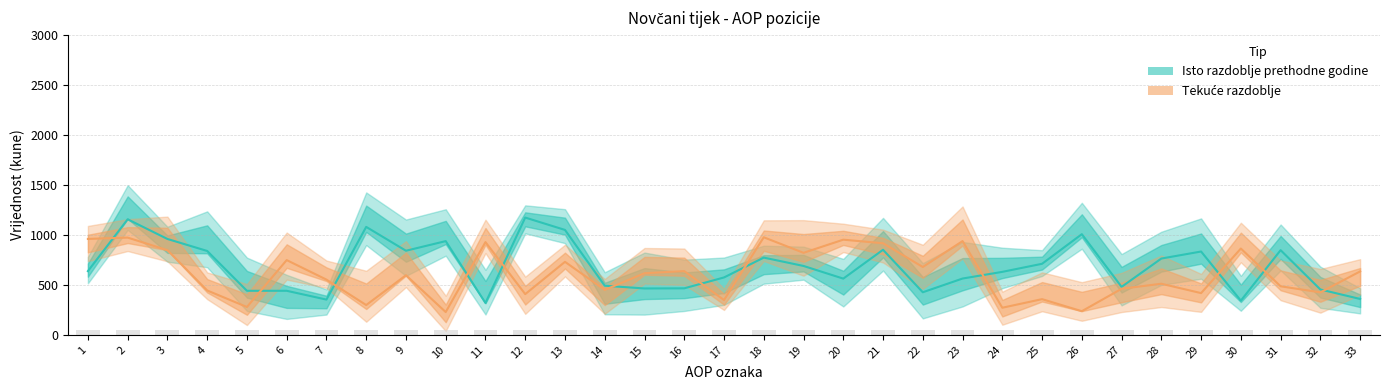

How many distinct data groups are displayed?

2